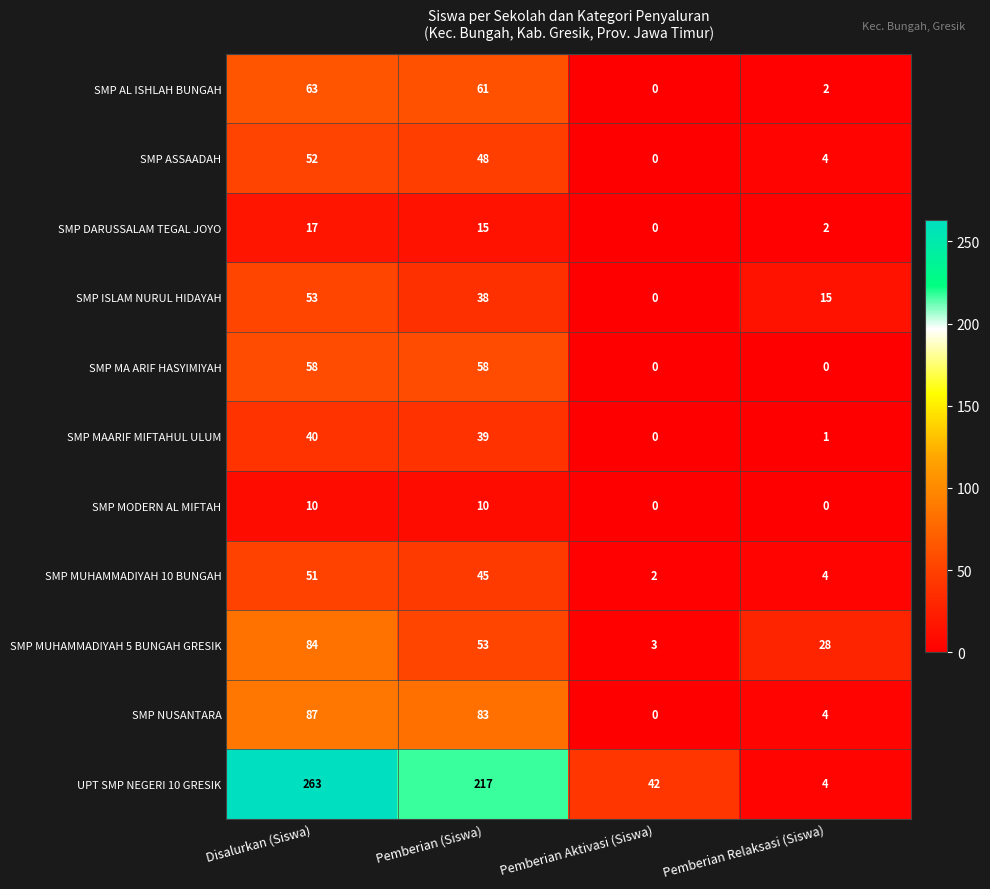

Rank the series at Pemberian (Siswa) from lowest to highest value.

SMP MODERN AL MIFTAH, SMP DARUSSALAM TEGAL JOYO, SMP ISLAM NURUL HIDAYAH, SMP MAARIF MIFTAHUL ULUM, SMP MUHAMMADIYAH 10 BUNGAH, SMP ASSAADAH, SMP MUHAMMADIYAH 5 BUNGAH GRESIK, SMP MA ARIF HASYIMIYAH, SMP AL ISHLAH BUNGAH, SMP NUSANTARA, UPT SMP NEGERI 10 GRESIK